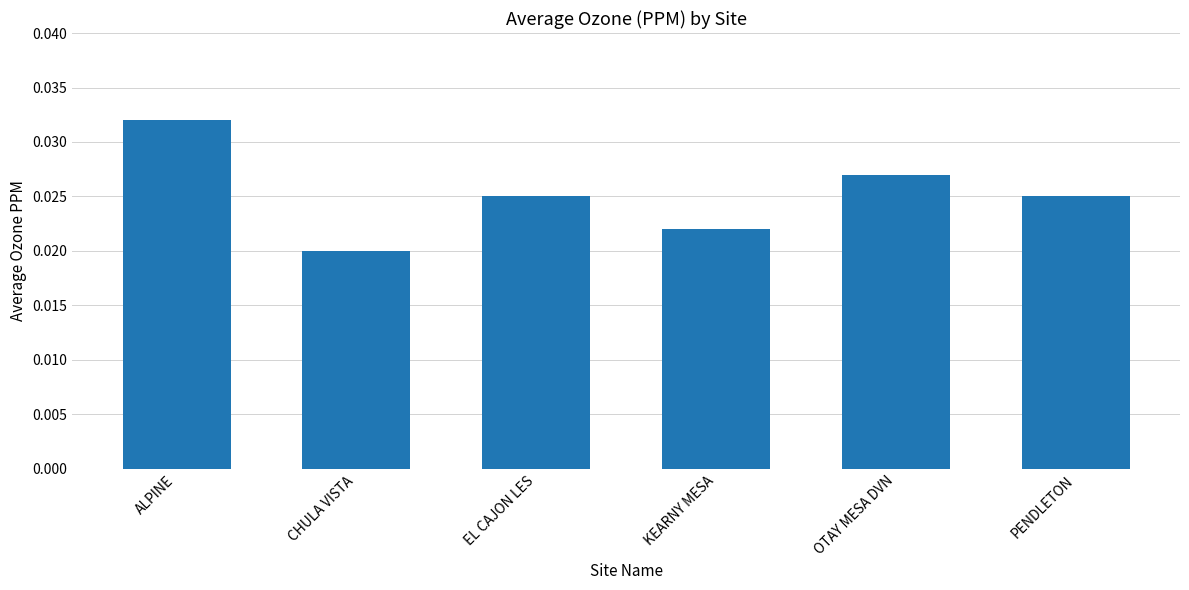

What is the label of the 2nd bar from the right?

OTAY MESA DVN